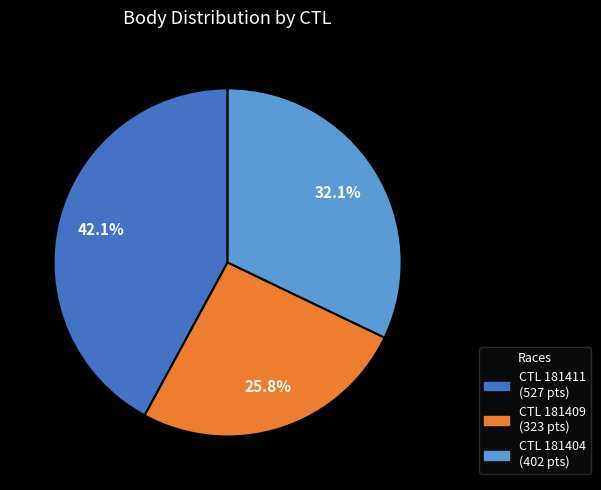

Count the number of slices in the pie.

3